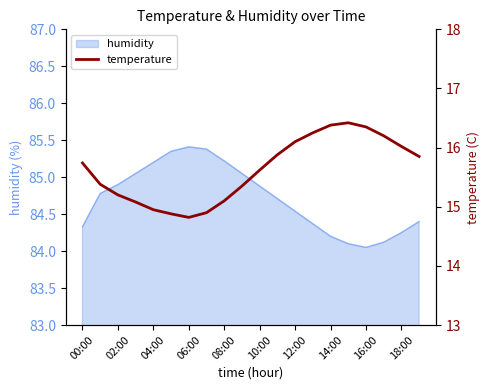

The humidity series shows 85.2 at 08:00. True or false?

True